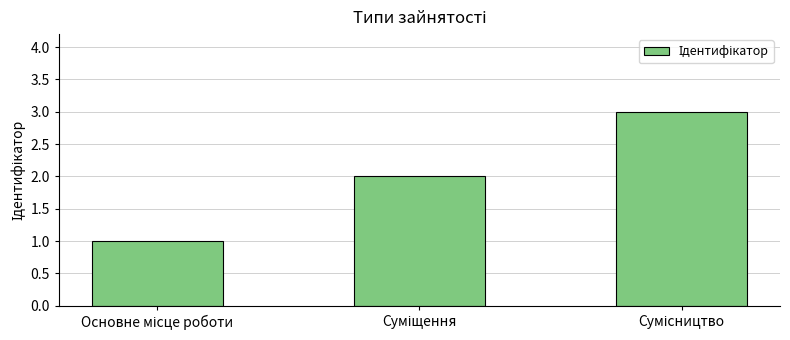

What is the greatest value displayed?

3